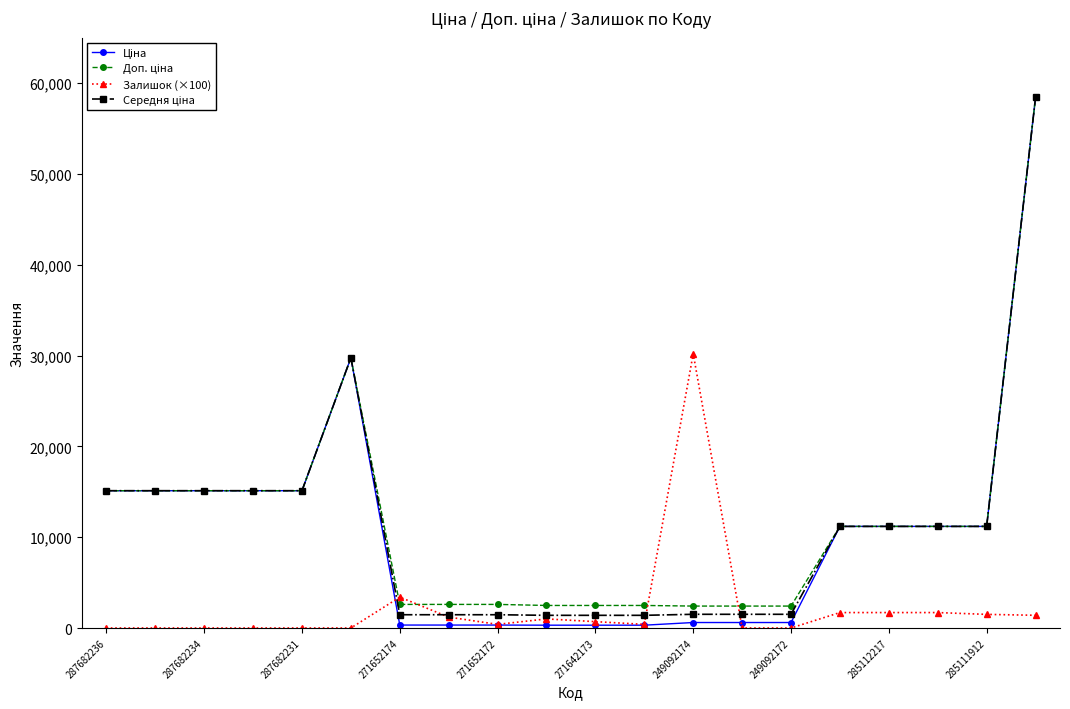

At how many categories does at least one series exceed 26244?

3